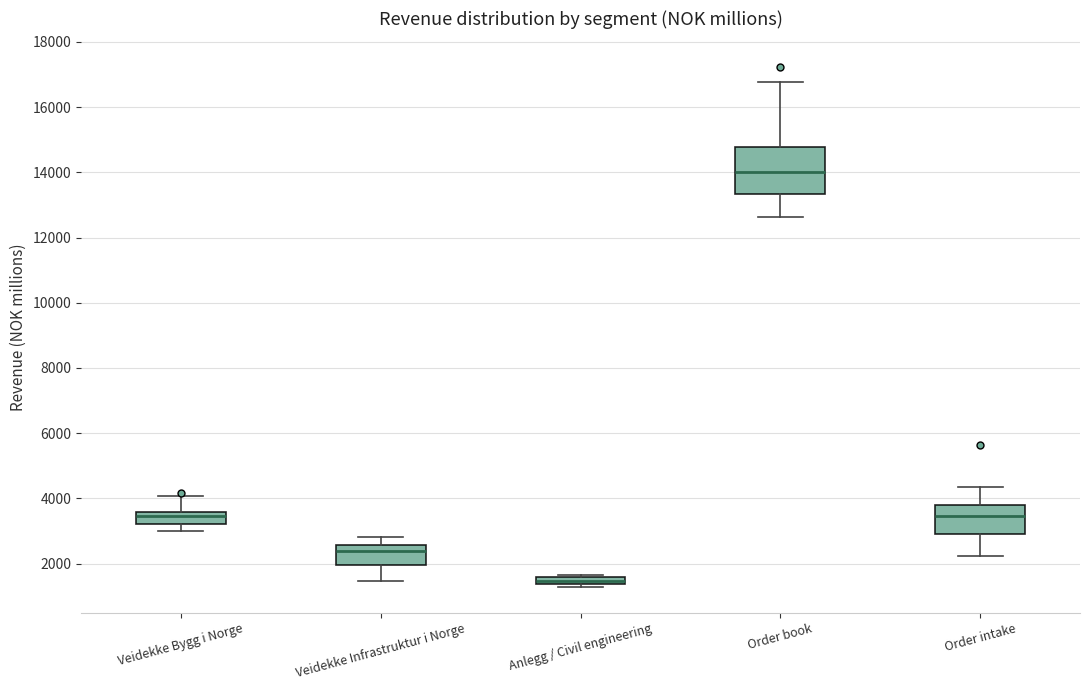

Comparing the boxes themselves (not the whiskers), which one is the tallest?

Order book